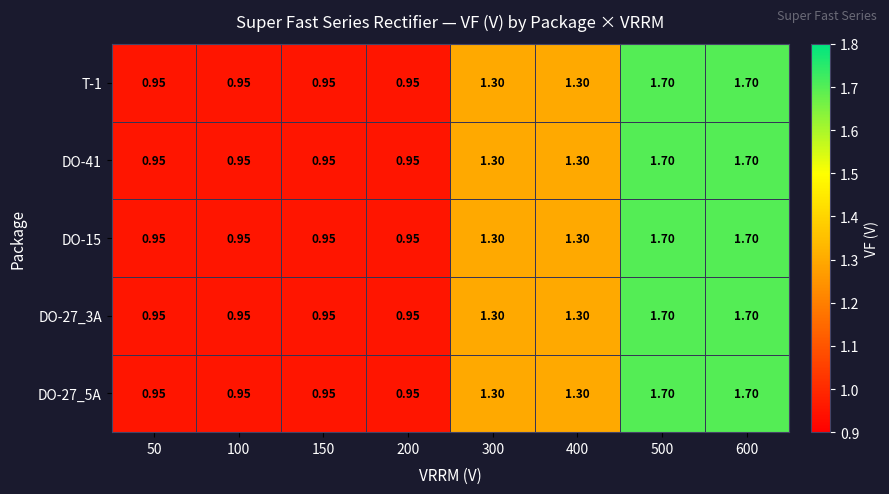

At how many categories does at least one series exceed 1?

4